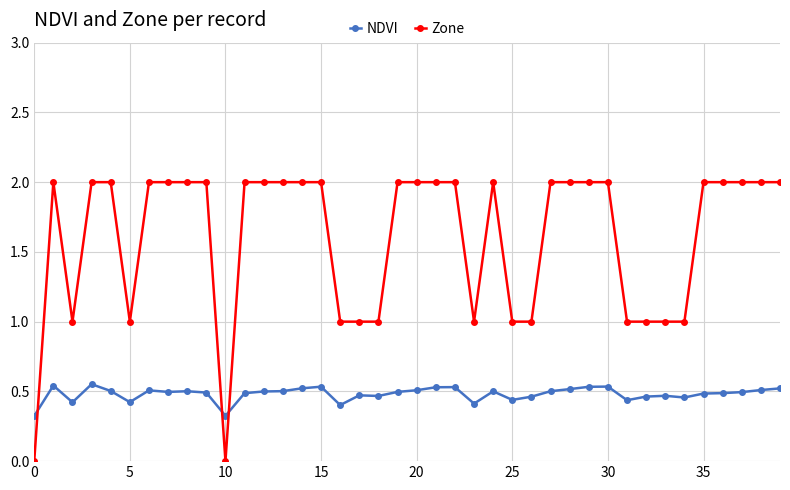

List the series in order of their overall mean, highest first.

Zone, NDVI